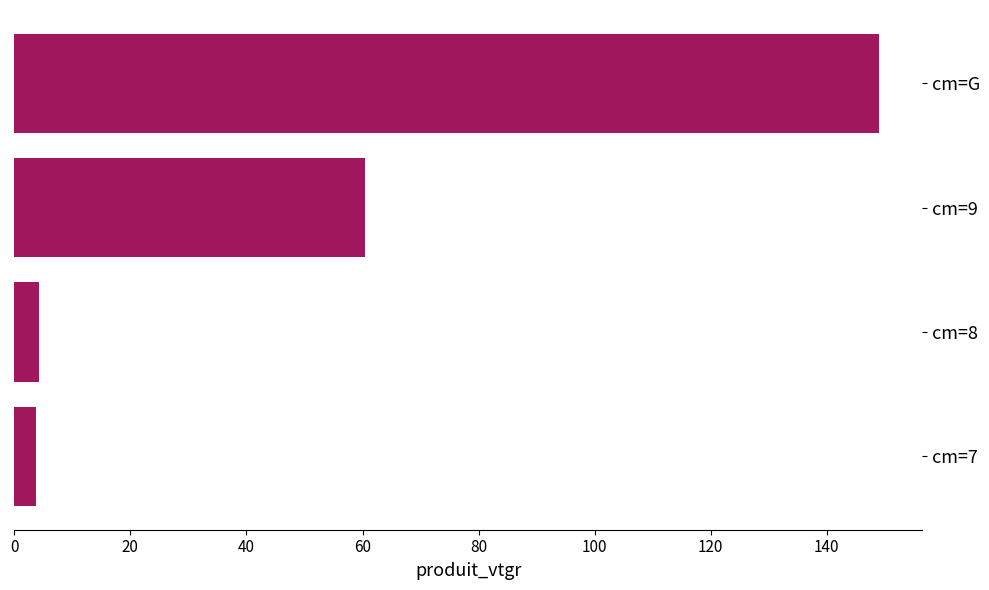

At which label is the value closest to 76?

cm=9